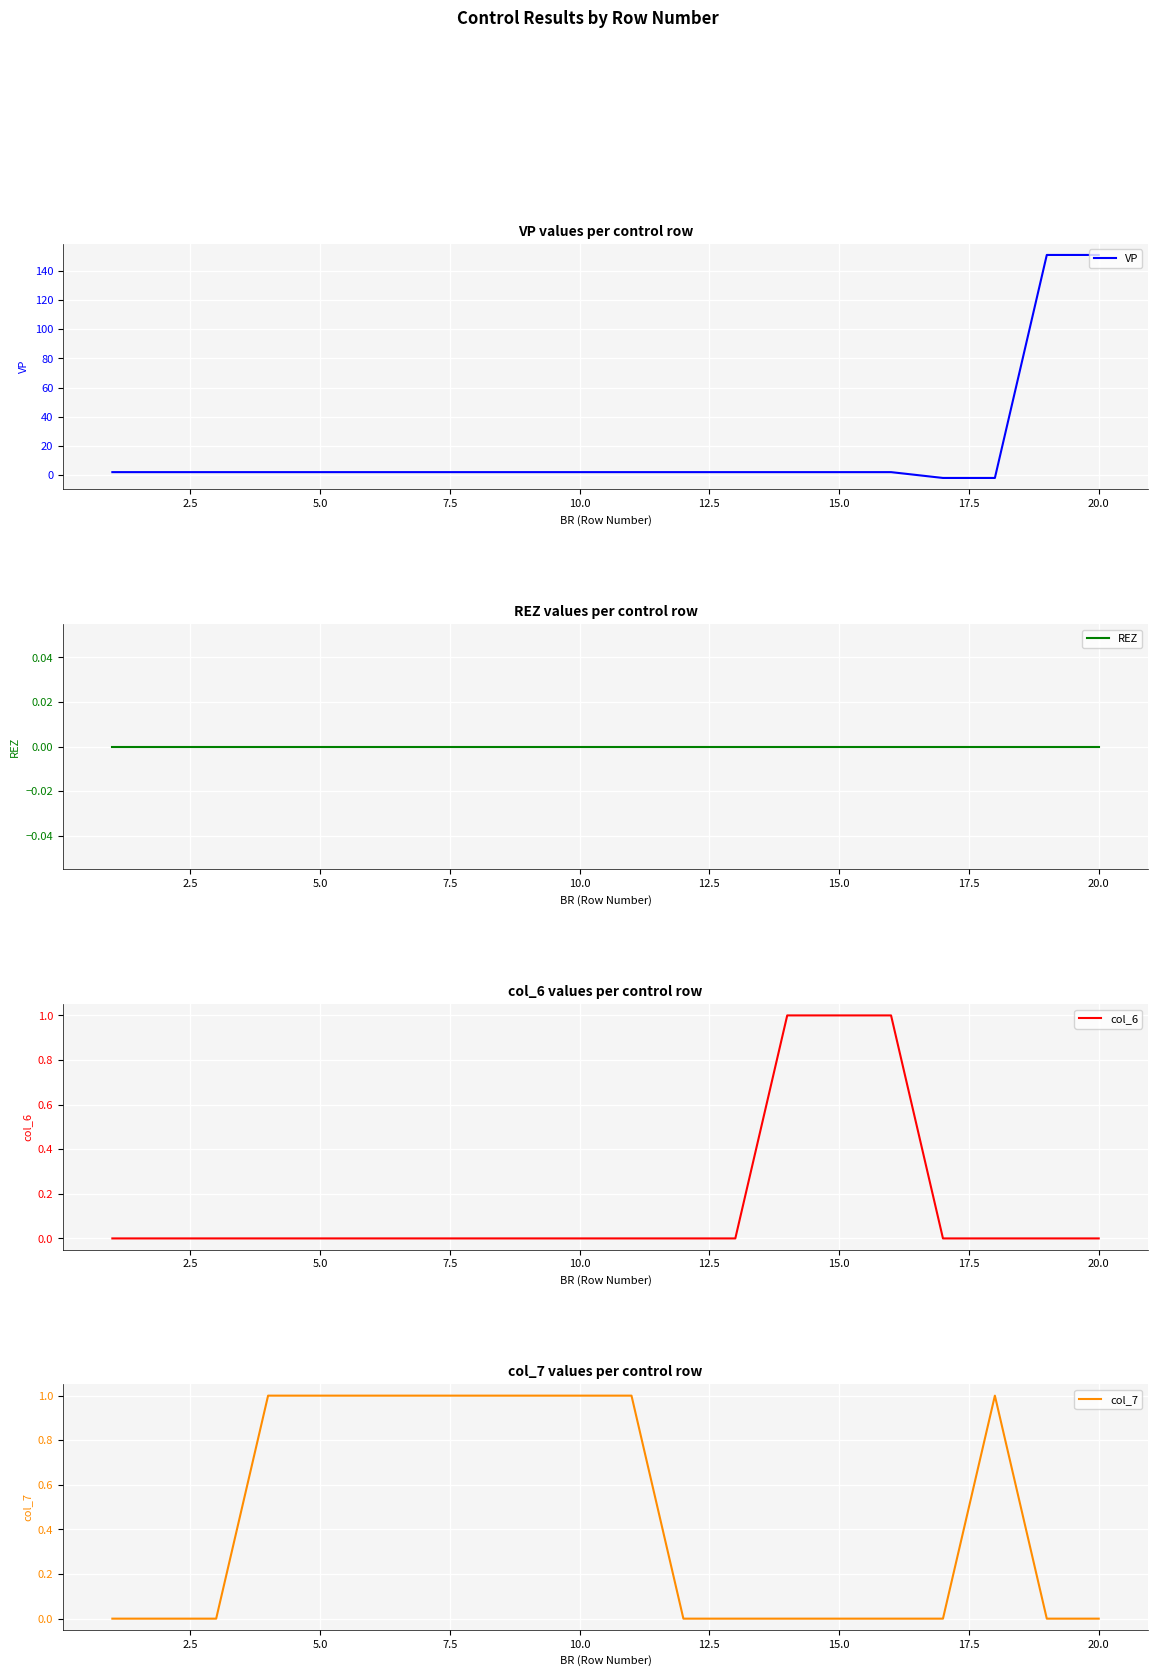

Is it true that VP equals 2 at 5.0?

True